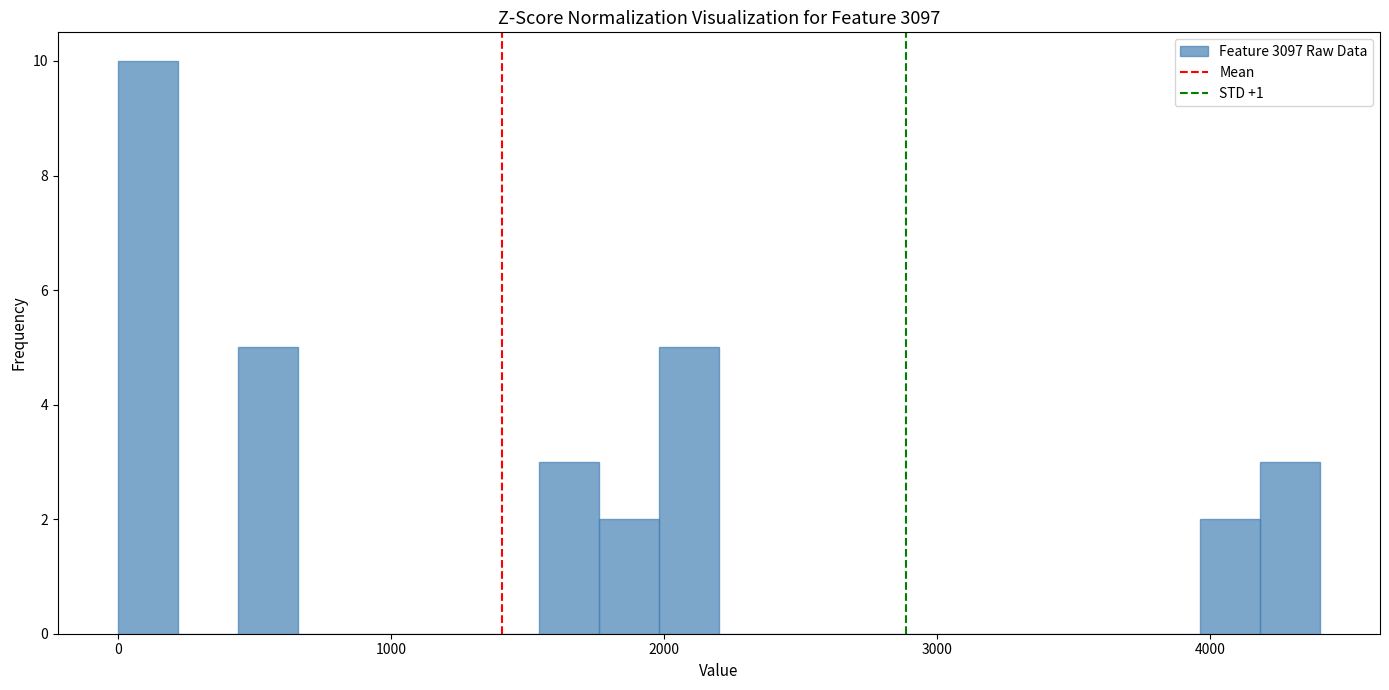

Around what value on the x-axis is the tallest bar? Give the approximate position of its centre, as read against the axis.

100